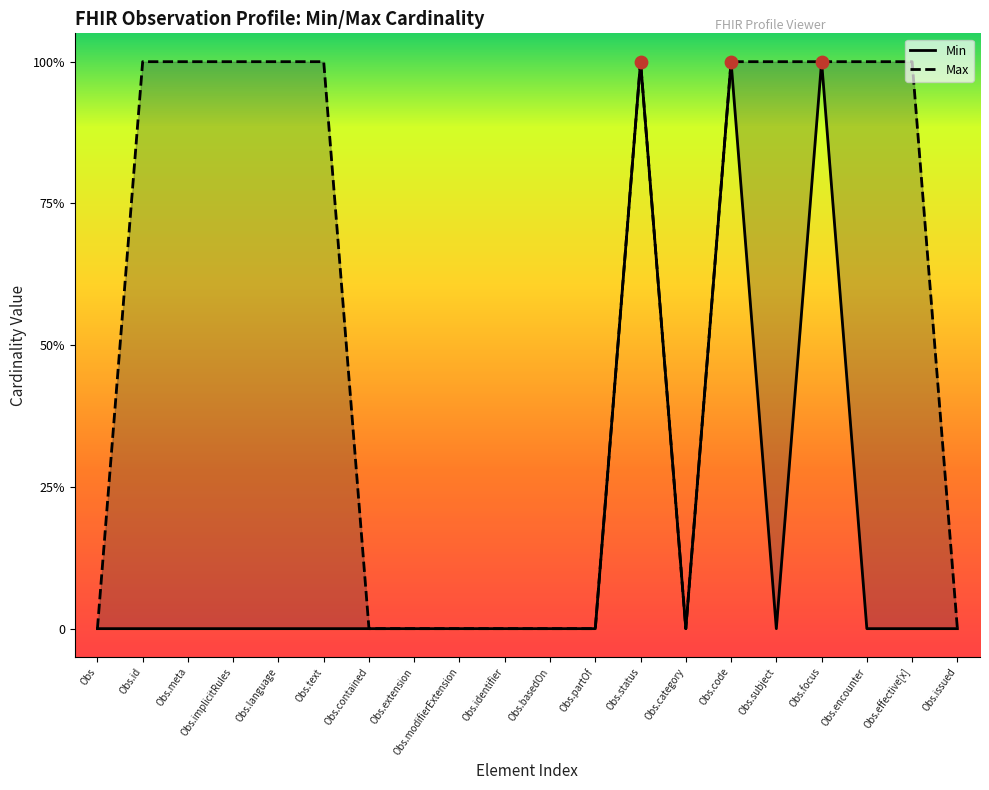

Which series has the widest spread of Y values?

Min